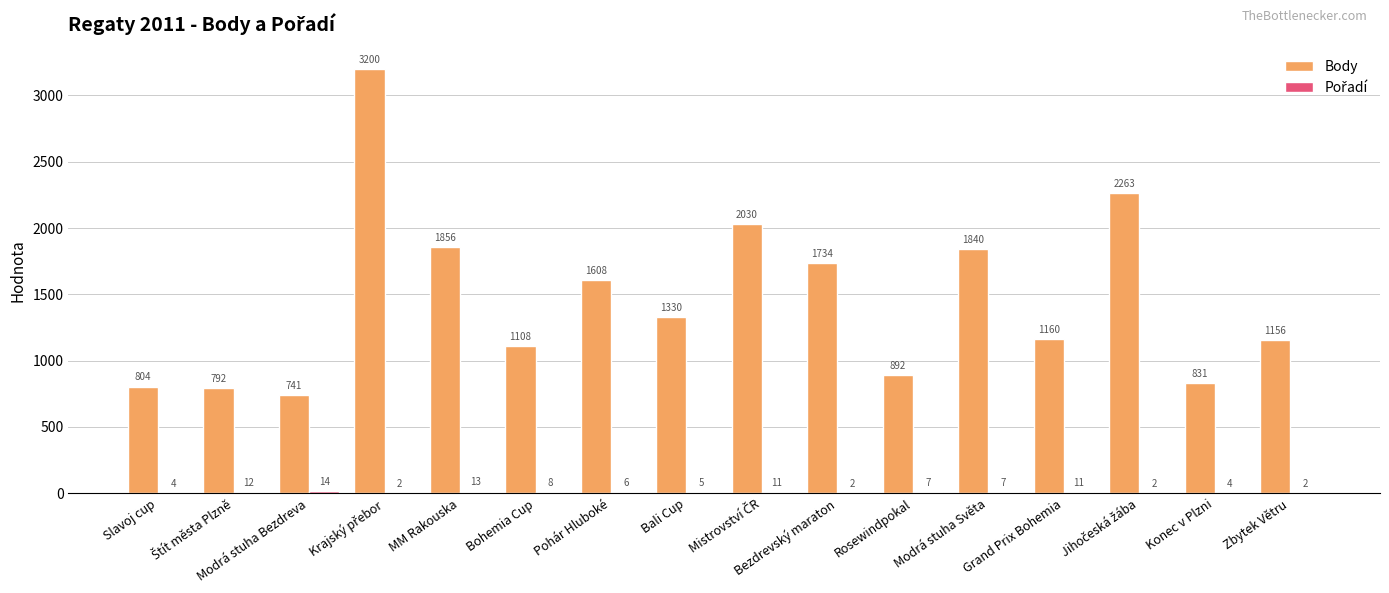

Which series has the largest total across all categories?

Body